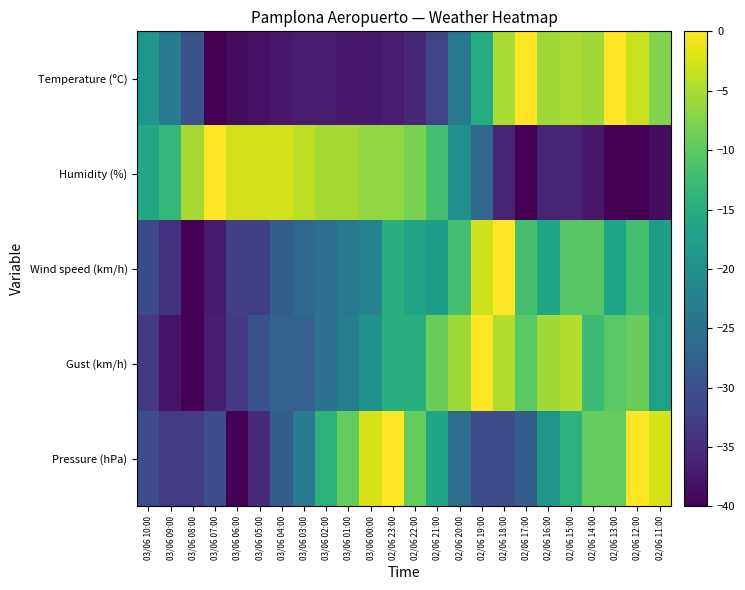

Reading left to right, transcribe all the data shown in this chart.

Temperature (ºC): 03/06 10:00=-19.0	03/06 09:00=-23.5	03/06 08:00=-29.8	03/06 07:00=-40.0	03/06 06:00=-38.7	03/06 05:00=-38.1	03/06 04:00=-37.5	03/06 03:00=-36.8	03/06 02:00=-36.8	03/06 01:00=-37.5	03/06 00:00=-37.5	02/06 23:00=-36.8	02/06 22:00=-35.6	02/06 21:00=-31.7	02/06 20:00=-23.5	02/06 19:00=-15.2	02/06 18:00=-5.1	02/06 17:00=0.0	02/06 16:00=-5.7	02/06 15:00=-5.1	02/06 14:00=-5.7	02/06 13:00=0.0	02/06 12:00=-3.2	02/06 11:00=-7.6
Humidity (%): 03/06 10:00=-16.0	03/06 09:00=-13.3	03/06 08:00=-5.3	03/06 07:00=0.0	03/06 06:00=-2.7	03/06 05:00=-2.7	03/06 04:00=-2.7	03/06 03:00=-4.0	03/06 02:00=-5.3	03/06 01:00=-5.3	03/06 00:00=-6.7	02/06 23:00=-6.7	02/06 22:00=-8.0	02/06 21:00=-12.0	02/06 20:00=-20.0	02/06 19:00=-26.7	02/06 18:00=-36.0	02/06 17:00=-40.0	02/06 16:00=-36.0	02/06 15:00=-36.0	02/06 14:00=-37.3	02/06 13:00=-40.0	02/06 12:00=-40.0	02/06 11:00=-38.7
Wind speed (km/h): 03/06 10:00=-31.1	03/06 09:00=-34.1	03/06 08:00=-40.0	03/06 07:00=-37.0	03/06 06:00=-32.6	03/06 05:00=-32.6	03/06 04:00=-28.1	03/06 03:00=-26.7	03/06 02:00=-25.2	03/06 01:00=-23.7	03/06 00:00=-22.2	02/06 23:00=-14.8	02/06 22:00=-16.3	02/06 21:00=-17.8	02/06 20:00=-11.9	02/06 19:00=-3.0	02/06 18:00=0.0	02/06 17:00=-11.9	02/06 16:00=-16.3	02/06 15:00=-10.4	02/06 14:00=-10.4	02/06 13:00=-16.3	02/06 12:00=-11.9	02/06 11:00=-17.8
Gust (km/h): 03/06 10:00=-33.1	03/06 09:00=-37.7	03/06 08:00=-40.0	03/06 07:00=-36.6	03/06 06:00=-33.1	03/06 05:00=-29.7	03/06 04:00=-27.4	03/06 03:00=-27.4	03/06 02:00=-25.1	03/06 01:00=-22.9	03/06 00:00=-19.4	02/06 23:00=-14.9	02/06 22:00=-14.9	02/06 21:00=-9.1	02/06 20:00=-5.7	02/06 19:00=0.0	02/06 18:00=-4.6	02/06 17:00=-10.3	02/06 16:00=-5.7	02/06 15:00=-4.6	02/06 14:00=-12.6	02/06 13:00=-10.3	02/06 12:00=-9.1	02/06 11:00=-17.1
Pressure (hPa): 03/06 10:00=-30.6	03/06 09:00=-32.9	03/06 08:00=-32.9	03/06 07:00=-30.6	03/06 06:00=-40.0	03/06 05:00=-35.3	03/06 04:00=-28.2	03/06 03:00=-23.5	03/06 02:00=-14.1	03/06 01:00=-9.4	03/06 00:00=-2.4	02/06 23:00=0.0	02/06 22:00=-9.4	02/06 21:00=-16.5	02/06 20:00=-25.9	02/06 19:00=-30.6	02/06 18:00=-30.6	02/06 17:00=-28.2	02/06 16:00=-18.8	02/06 15:00=-14.1	02/06 14:00=-9.4	02/06 13:00=-9.4	02/06 12:00=0.0	02/06 11:00=-2.4